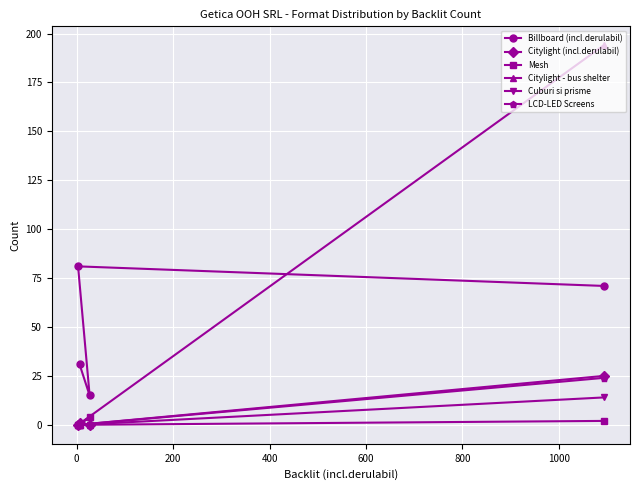

What is the maximum value for Cuburi si prisme?

14